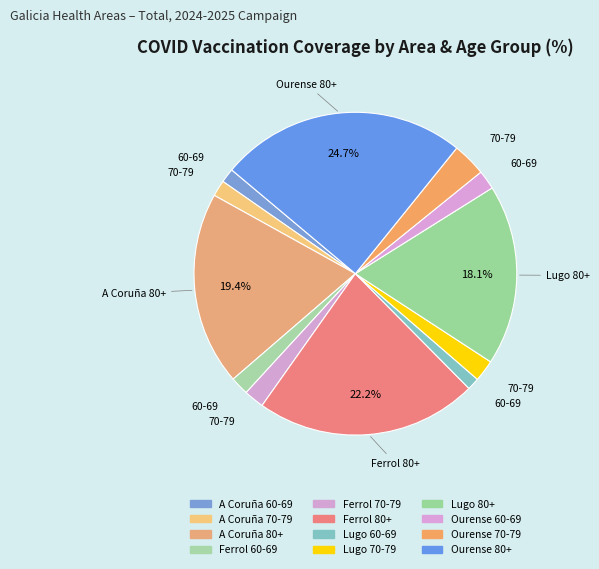

Is there any slice that represents more than half of the pie?

No